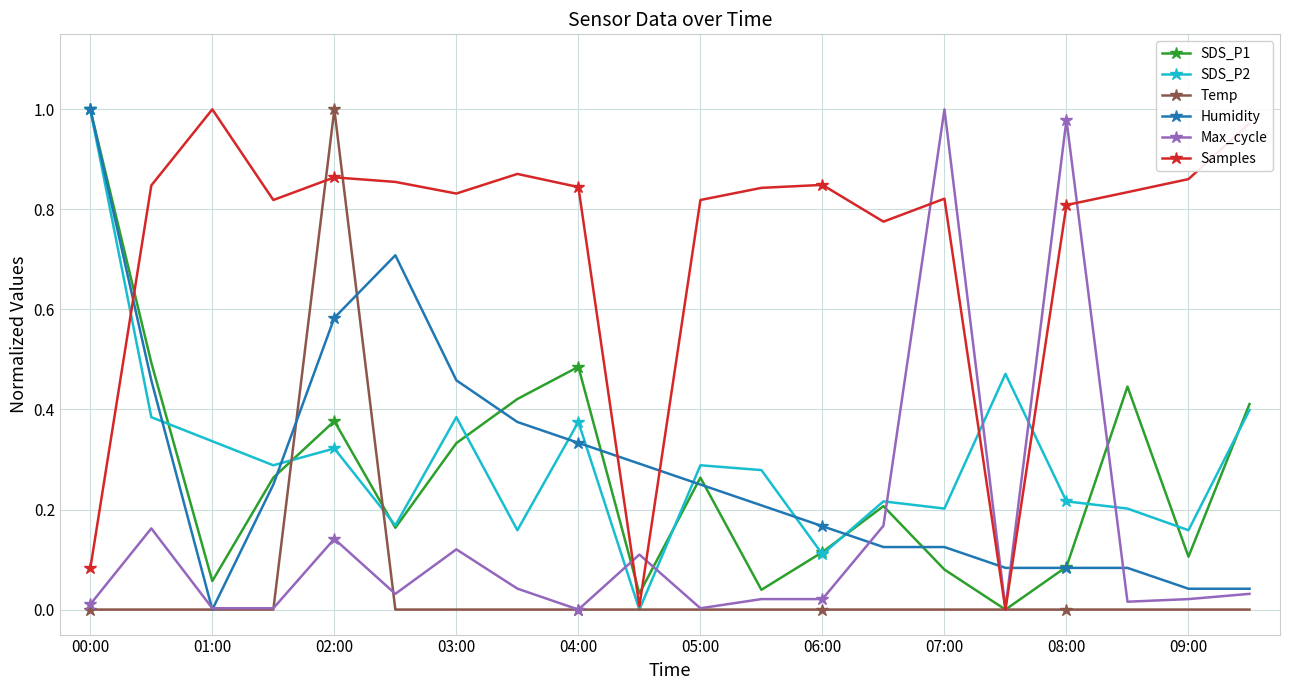

How many intersections are there between Samples and Humidity?

5